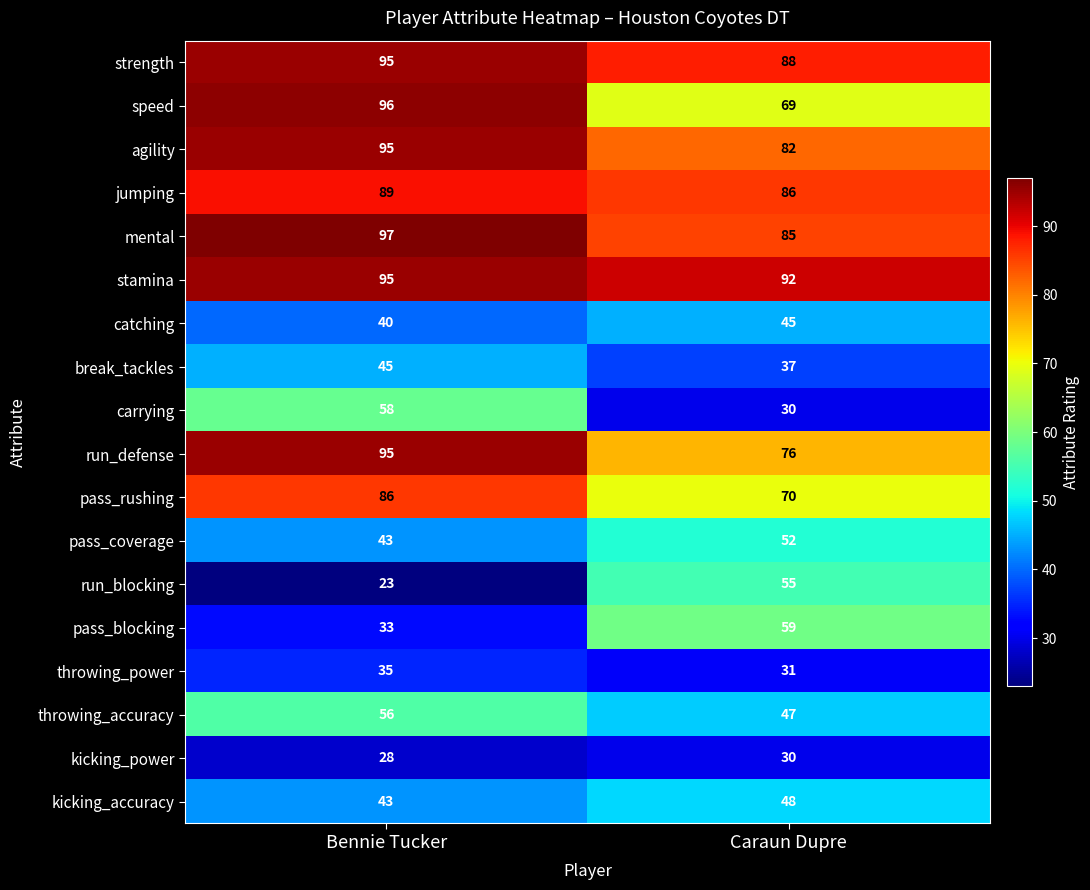

What is the difference between the maximum and minimum values in the strength series?

7